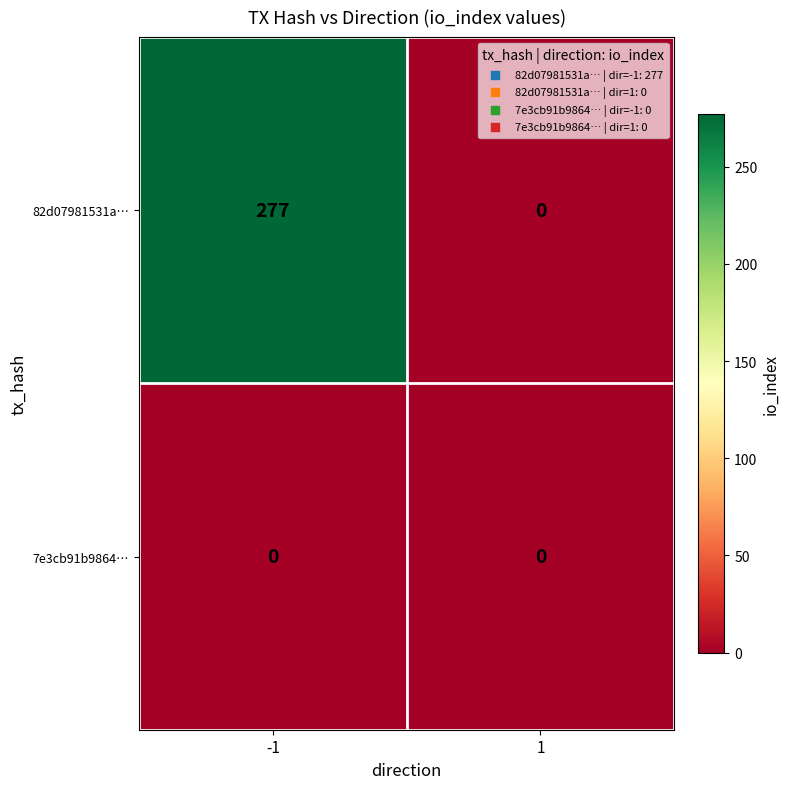

How many values in the 82d07981531a… series are below 277?

1